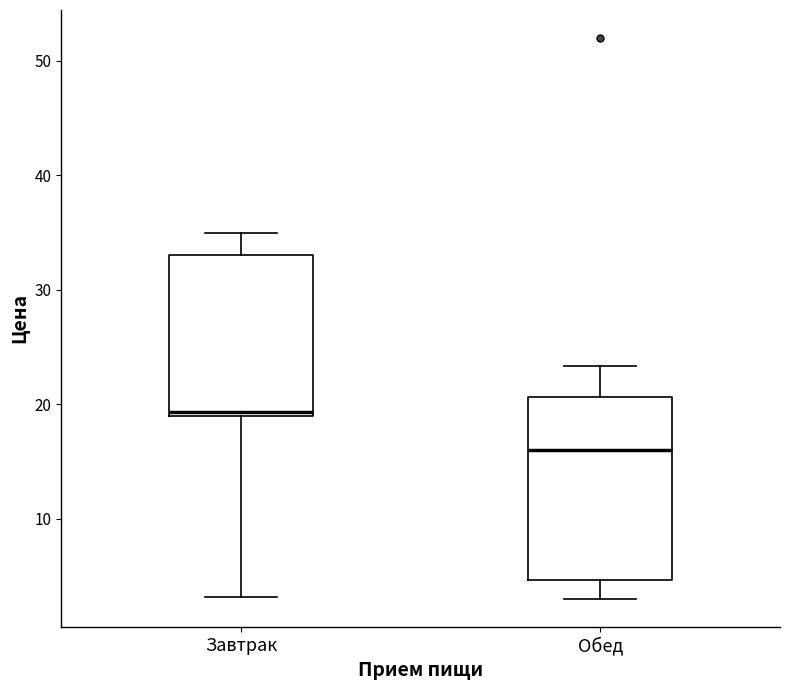

Which box's median line is the lowest?

Обед